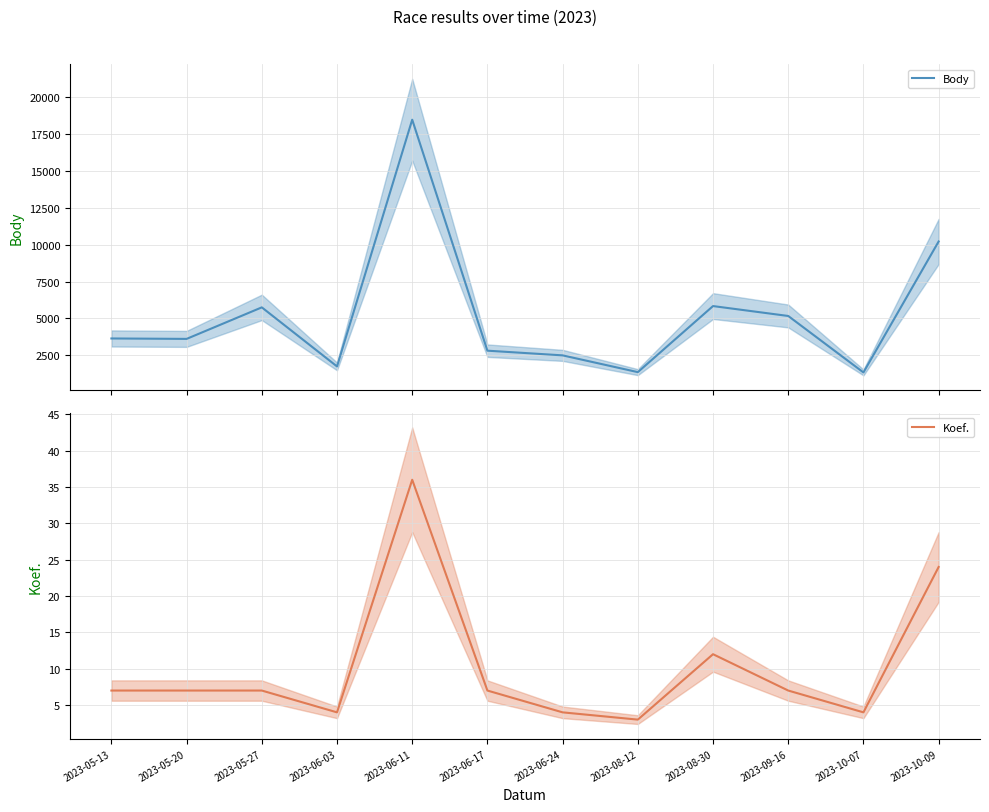

What is the sum of all Koef. values?

122